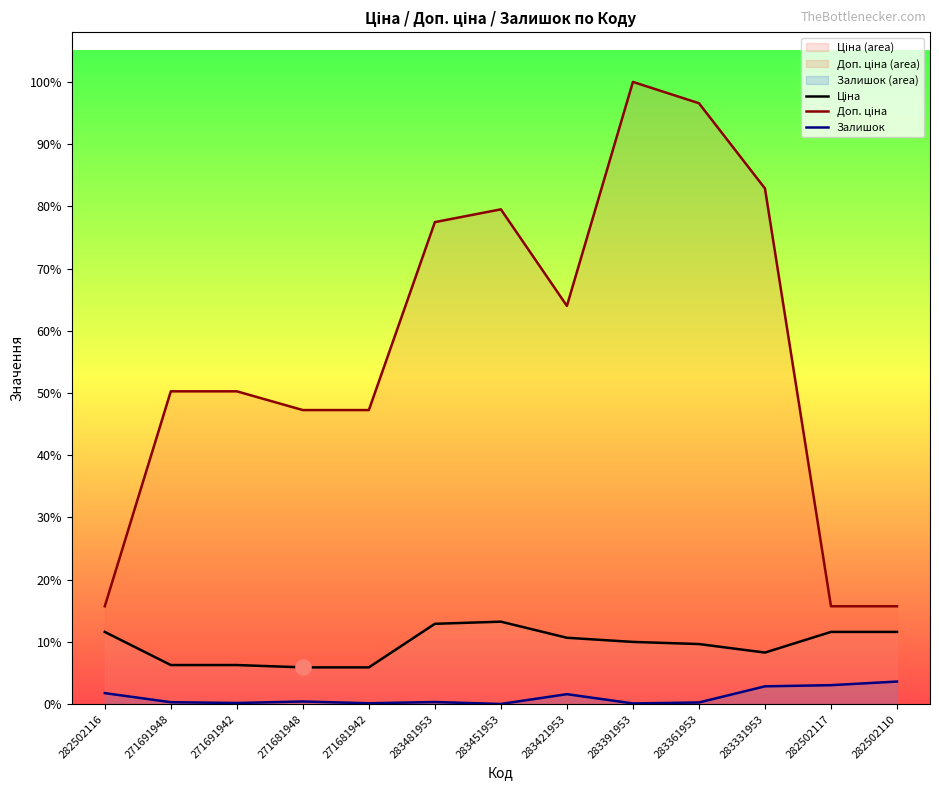

Which series reaches the maximum Y coordinate?

Доп. ціна